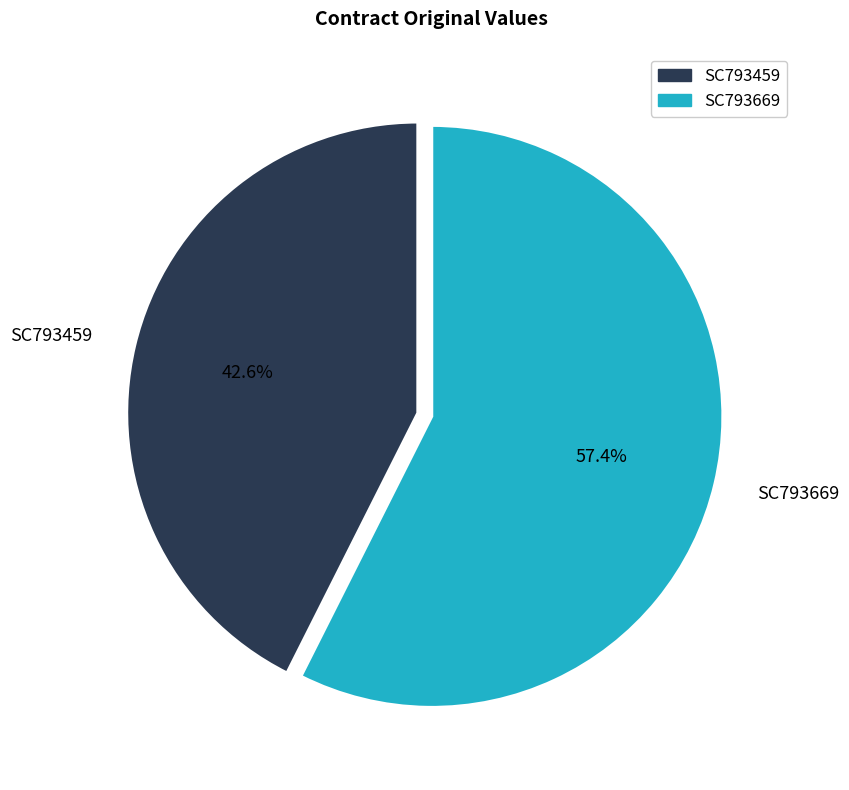

To the nearest percent, what portion does SC793459 represent?

43%